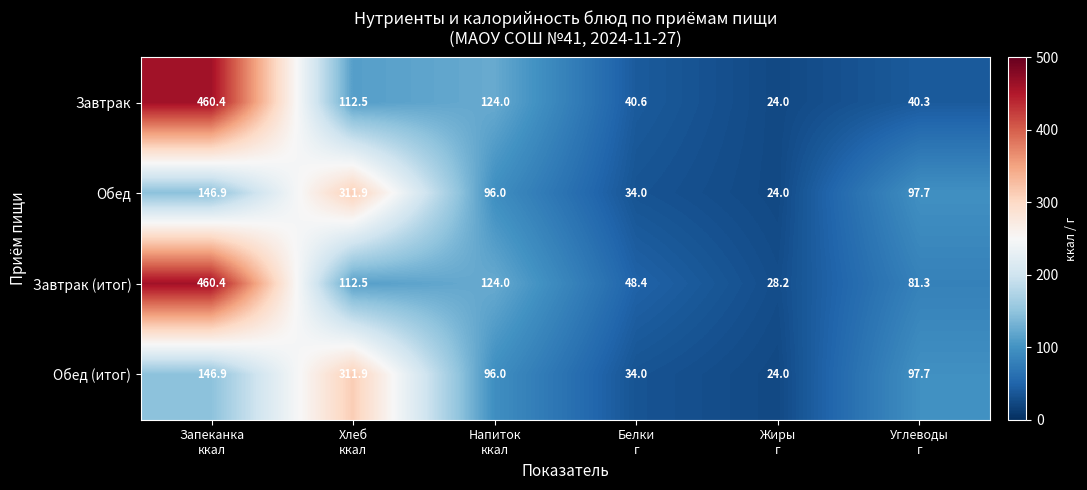

Reading right to left, transcribe all the data shown in this chart.

Завтрак: 40.3	24.0	40.6	124.0	112.5	460.4
Обед: 97.7	24.0	34.0	96.0	311.9	146.9
Завтрак (итог): 81.3	28.2	48.4	124.0	112.5	460.4
Обед (итог): 97.7	24.0	34.0	96.0	311.9	146.9